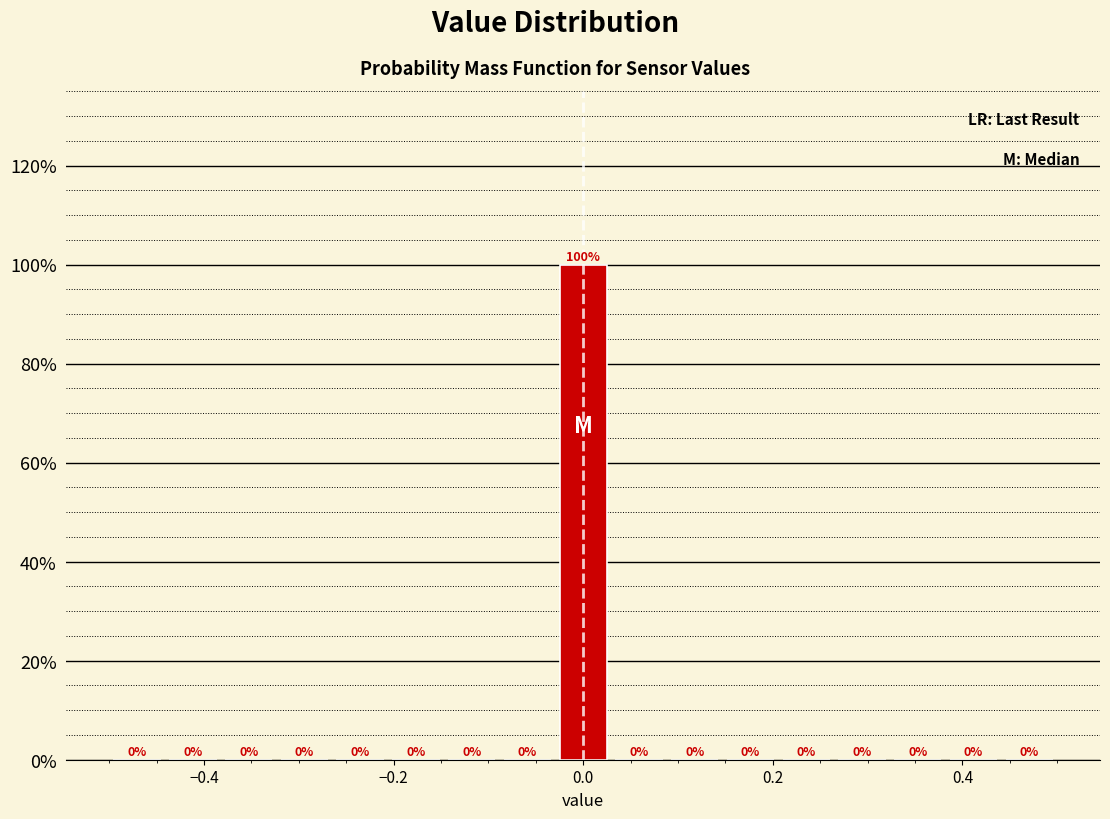

Around what value on the x-axis is the tallest bar? Give the approximate position of its centre, as read against the axis.

0.00